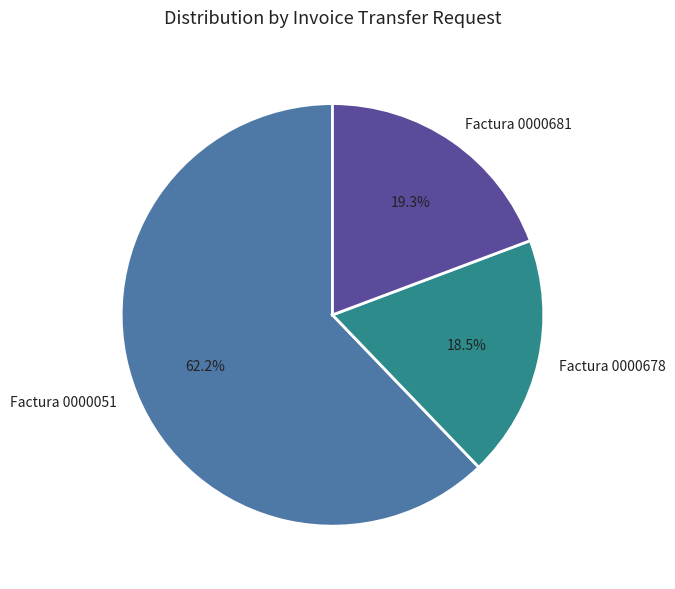

Which category has the smallest portion of the pie?

Factura 0000678